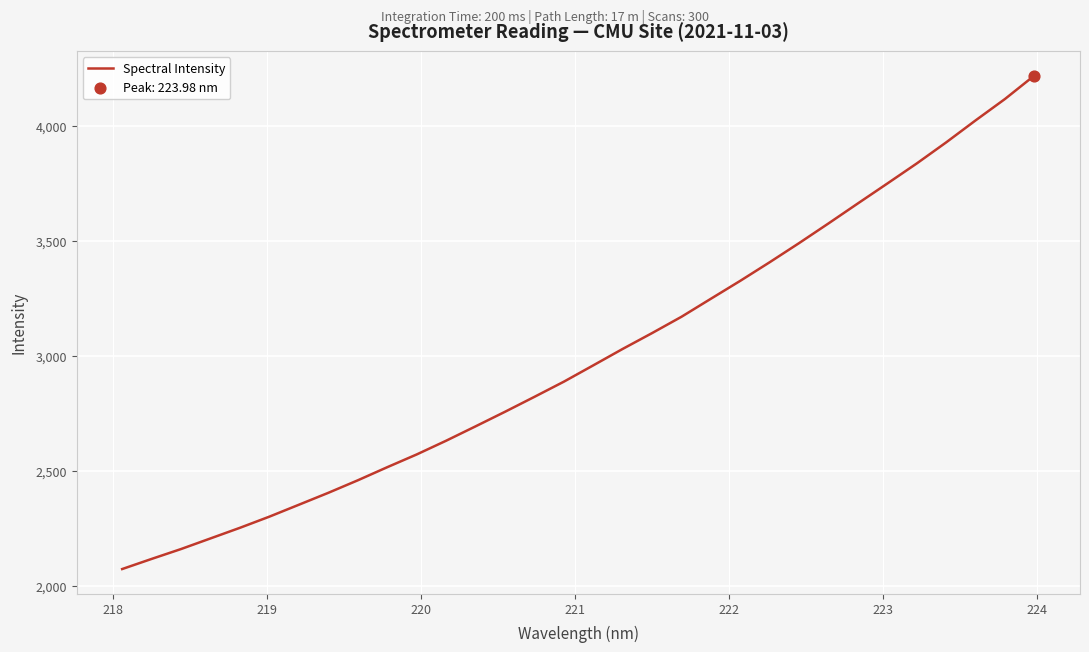

What is the greatest value displayed?

4219.1